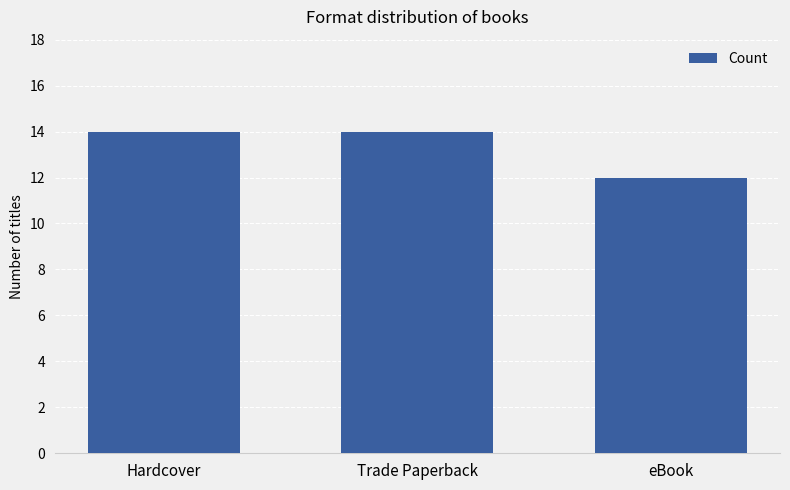

What is the label of the 2nd bar from the right?

Trade Paperback